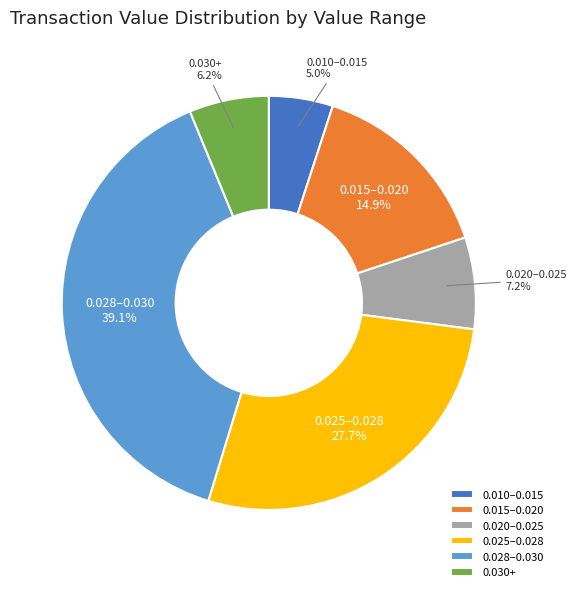

Does any single category account for the majority?

No